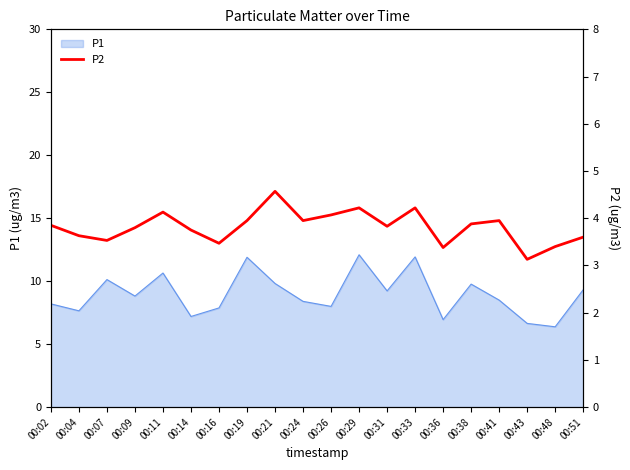

Is it true that P1 equals 8.0 at 00:26?

True